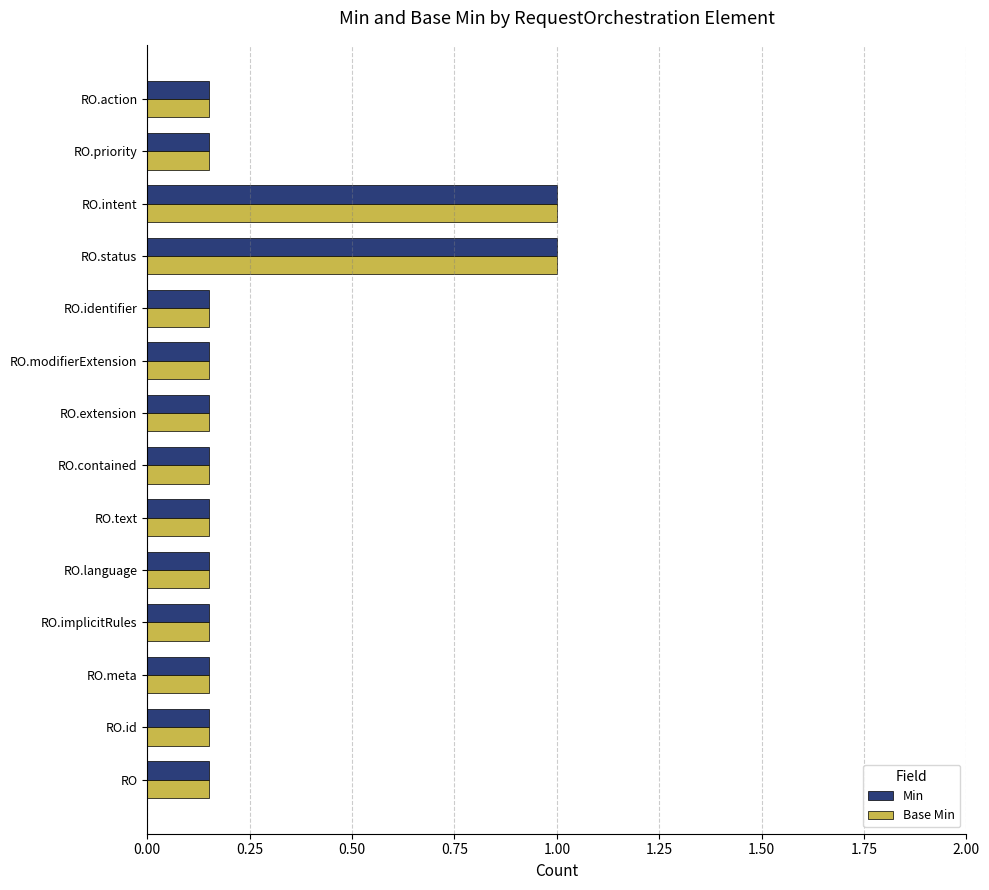

Count the Base Min values in the range 0 to 1.

14